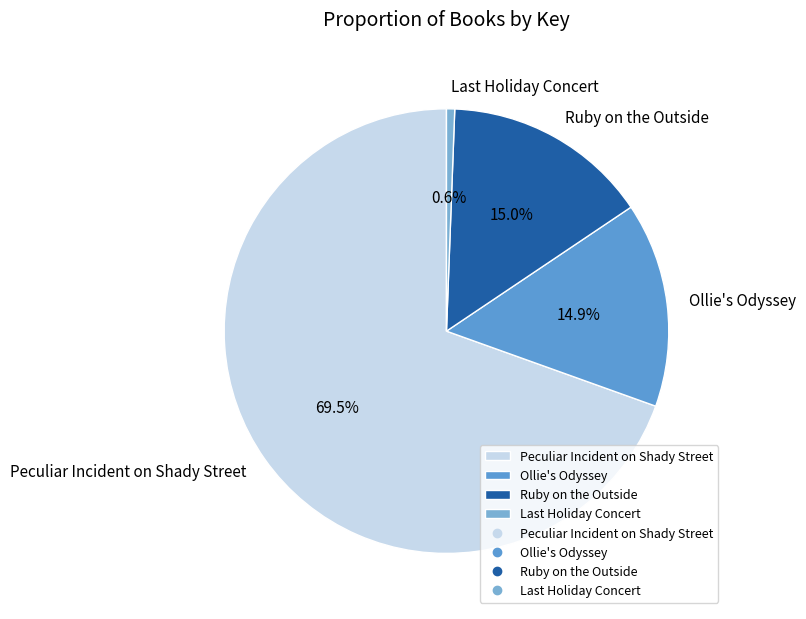

To the nearest percent, what portion does Ollie's Odyssey represent?

15%